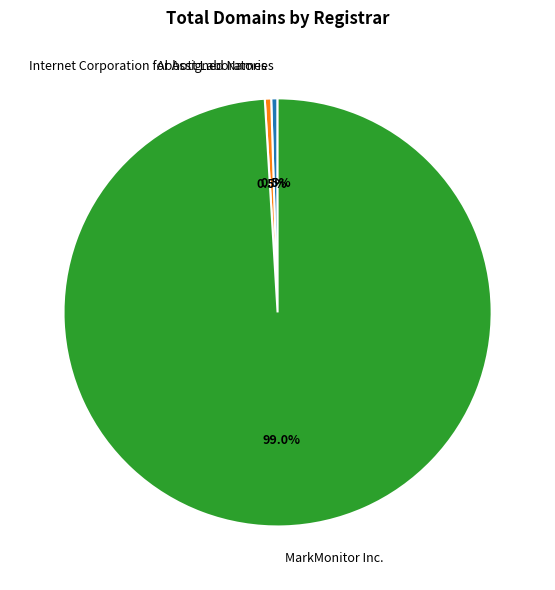

Which has a higher value, MarkMonitor Inc. or Abbott Laboratories?

MarkMonitor Inc.